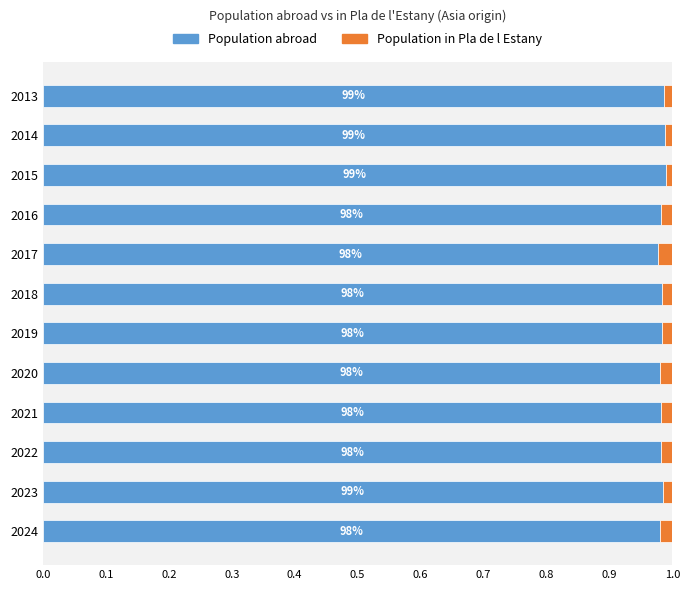

What are all the series names shown in the legend?

Population abroad, Population in Pla de l Estany